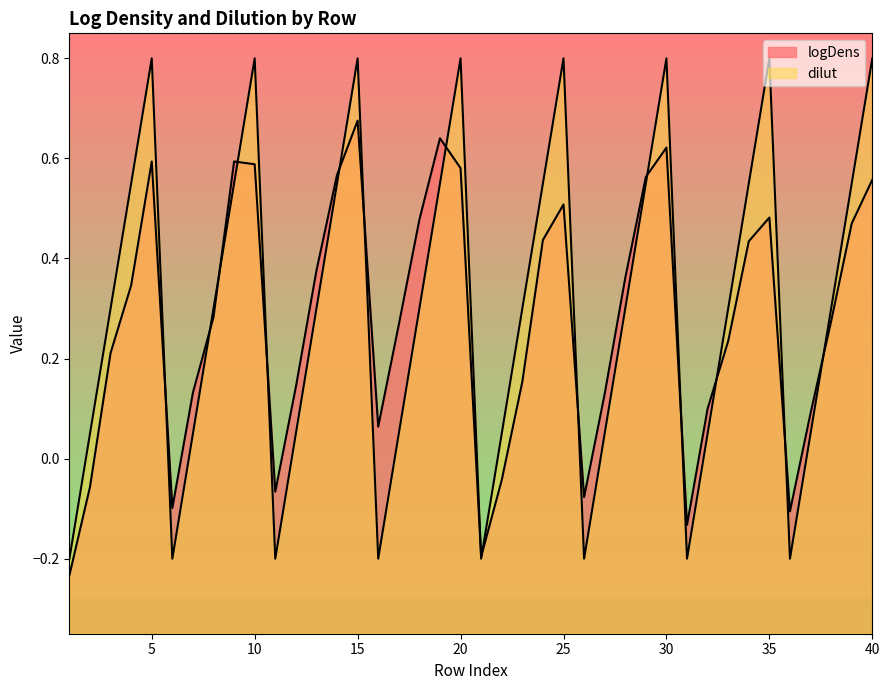

What is the maximum value shown in the chart?

0.8